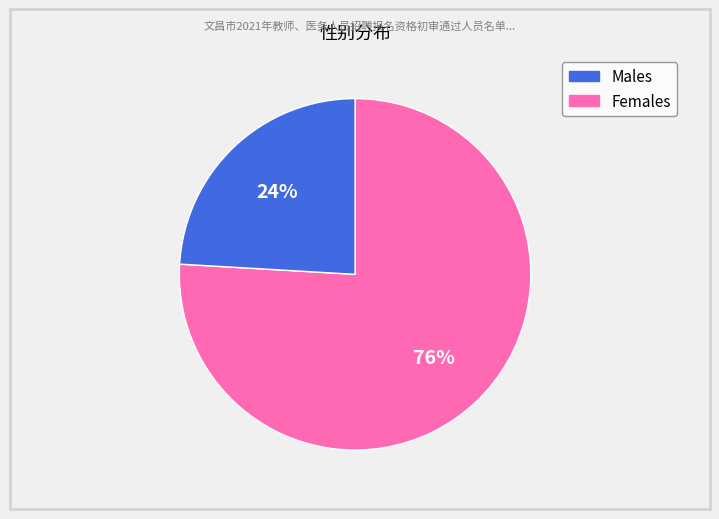

Does any single category account for the majority?

Yes